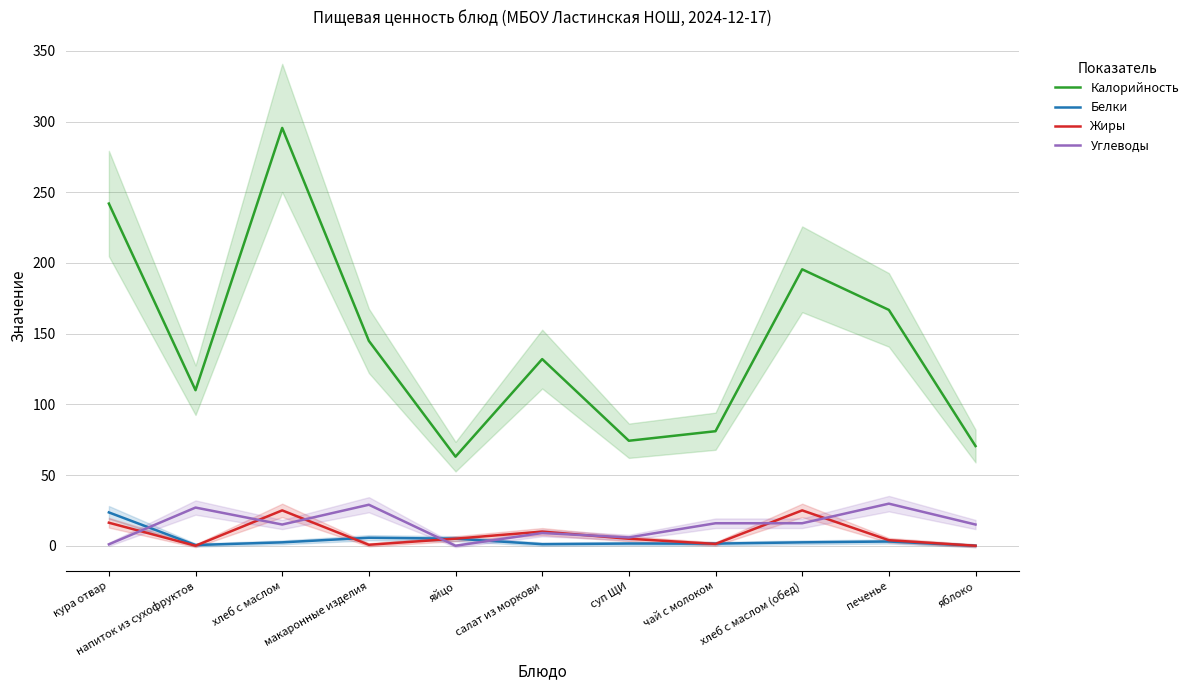

What is the difference between the Углеводы values at макаронные изделия and хлеб с маслом?

14.0